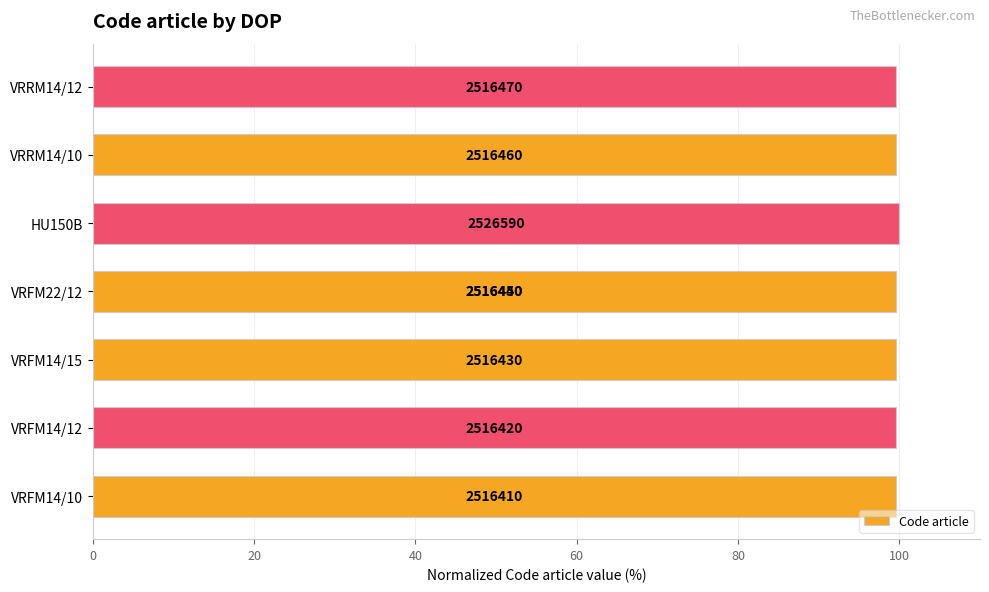

The value at VRRM14/10 is 159.8. True or false?

False